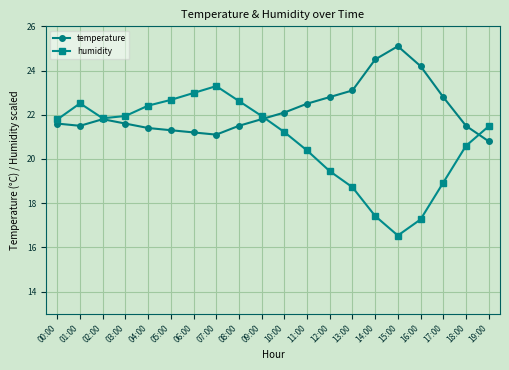

What are all the series names shown in the legend?

temperature, humidity